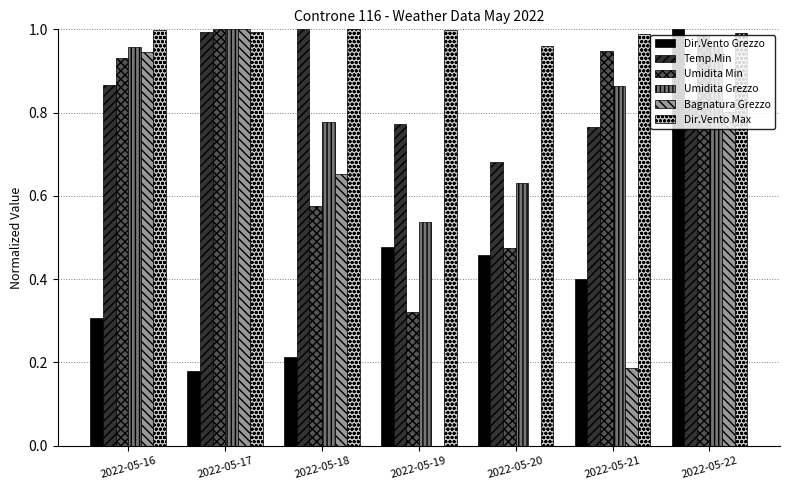

What are all the series names shown in the legend?

Dir.Vento Grezzo, Temp.Min, Umidita Min, Umidita Grezzo, Bagnatura Grezzo, Dir.Vento Max